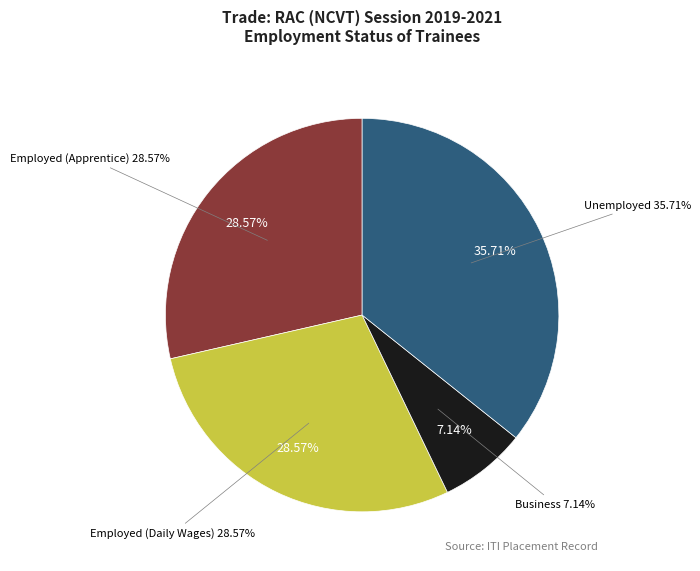

Is it true that Business is 7% of the pie?

True